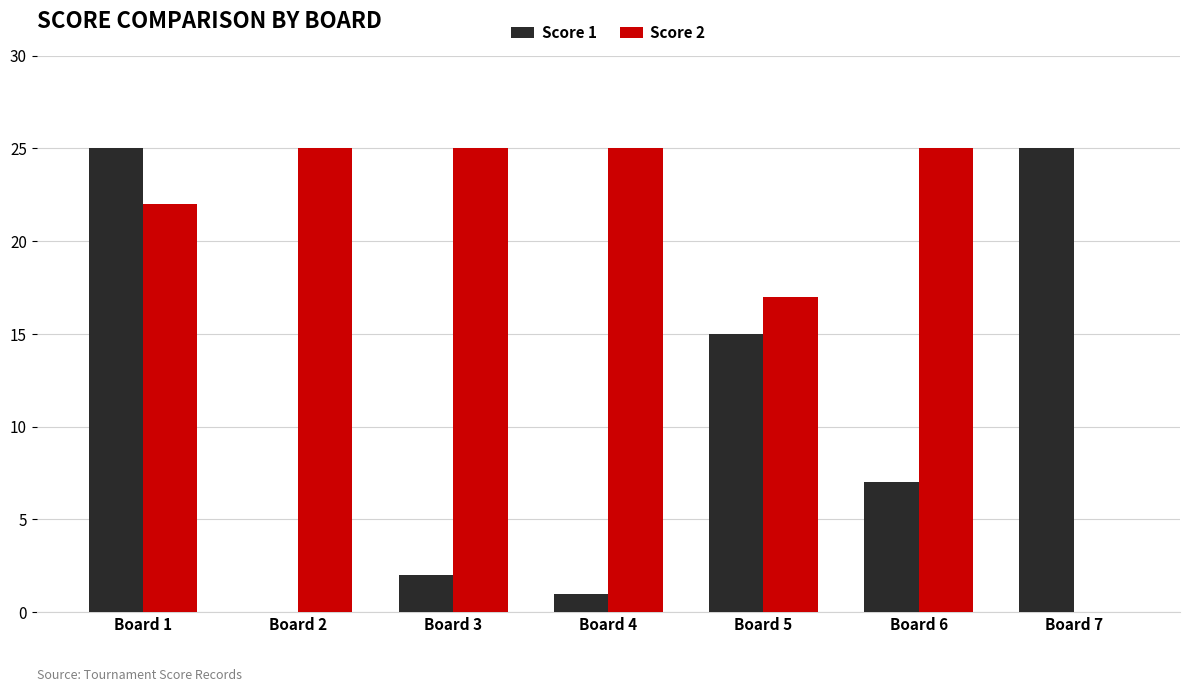

Which series changed the most between Board 4 and Board 6?

Score 1